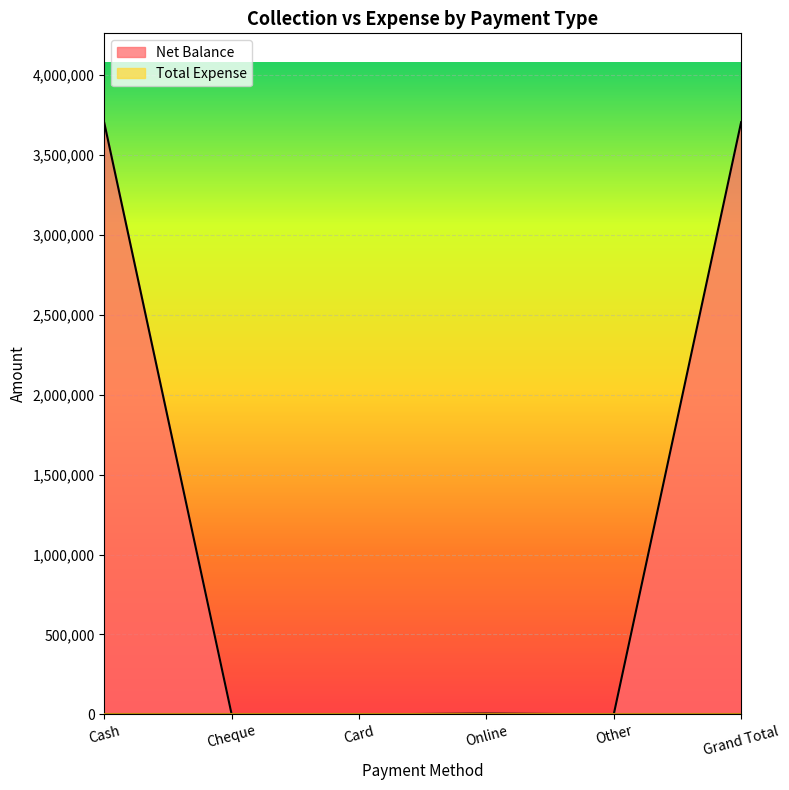

Which label corresponds to the largest value in the chart?

Grand Total